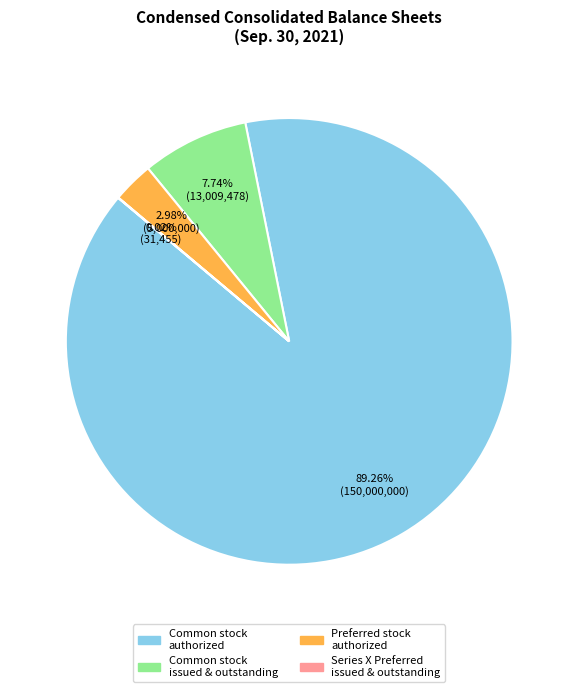

Does any single category account for the majority?

Yes